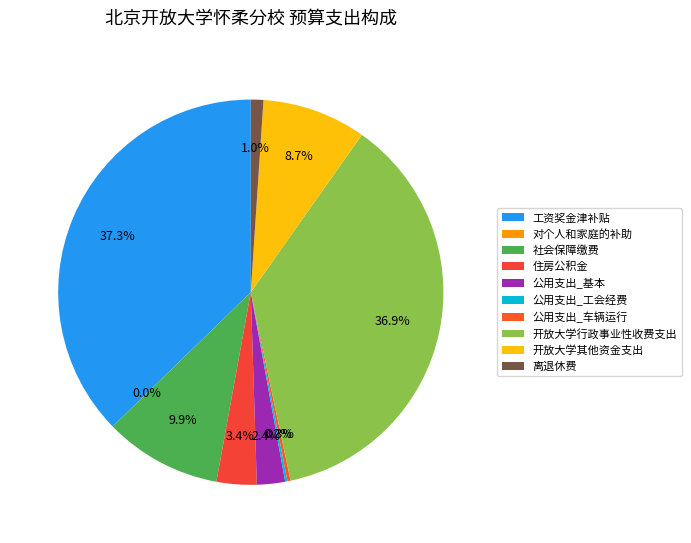

What percentage is NOT represented by 公用支出_车辆运行?

99.7%